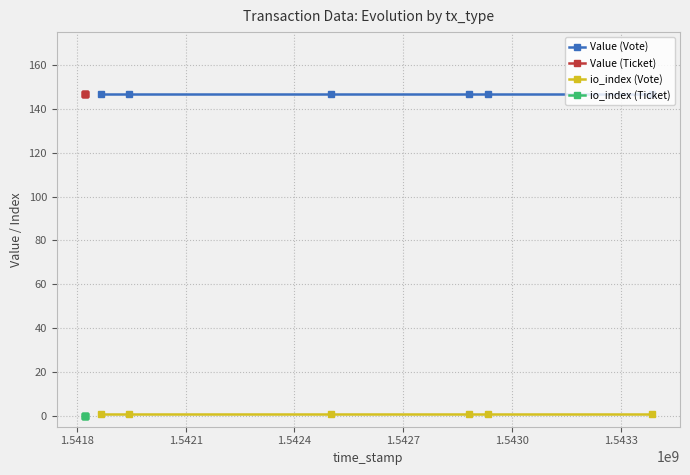

True or false: io_index (Vote) and Value (Vote) cross at least once.

False